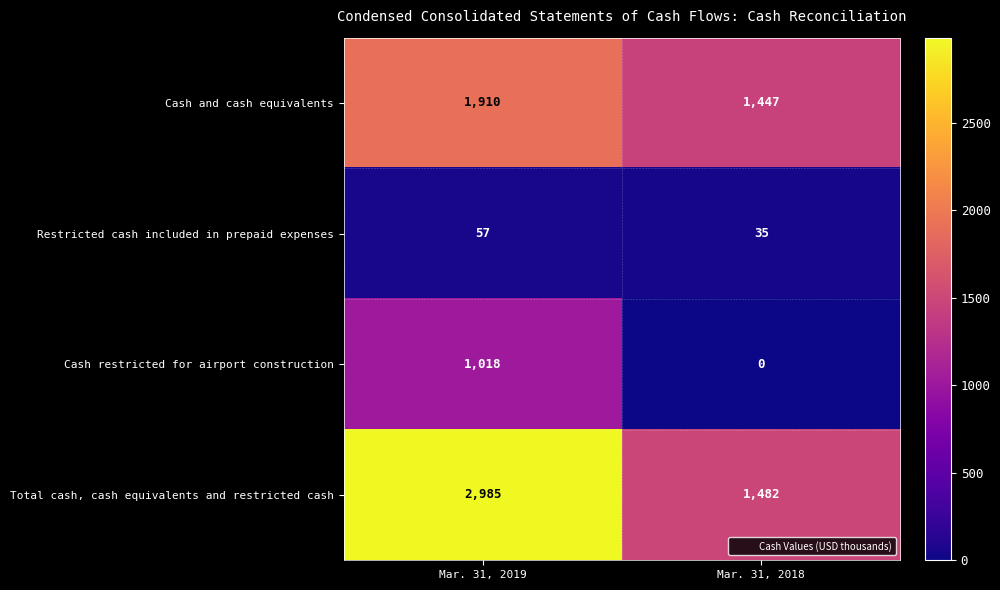

Reading left to right, transcribe all the data shown in this chart.

Cash and cash equivalents: 1910	1447
Restricted cash included in prepaid expenses: 57	35
Cash restricted for airport construction: 1018	0
Total cash, cash equivalents and restricted cash: 2985	1482